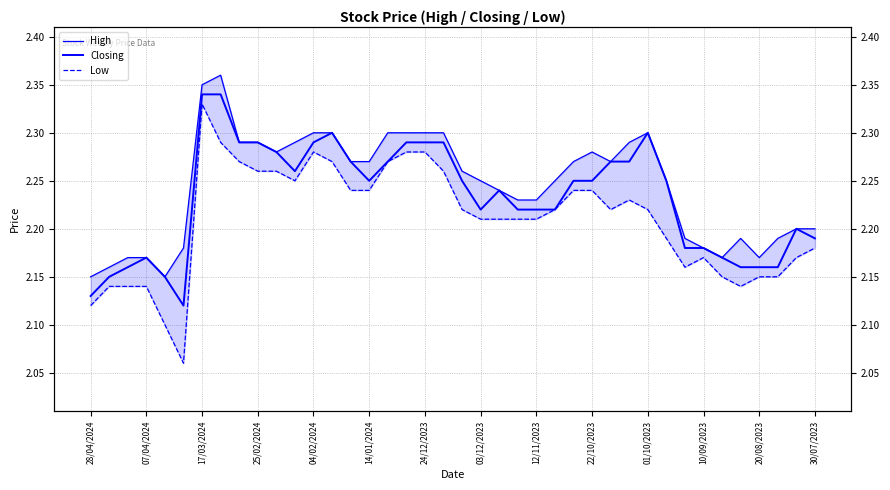

Between 17/03/2024 and 28/04/2024, which is larger?

17/03/2024